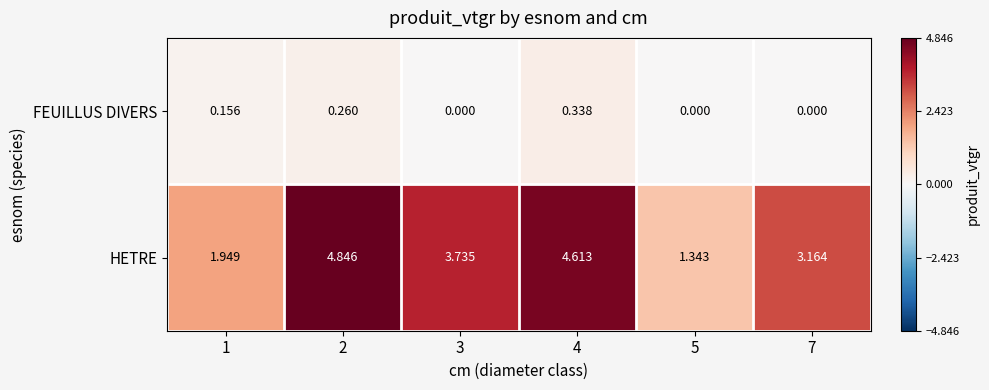

Rank the series by their maximum value, from lowest to highest.

FEUILLUS DIVERS, HETRE